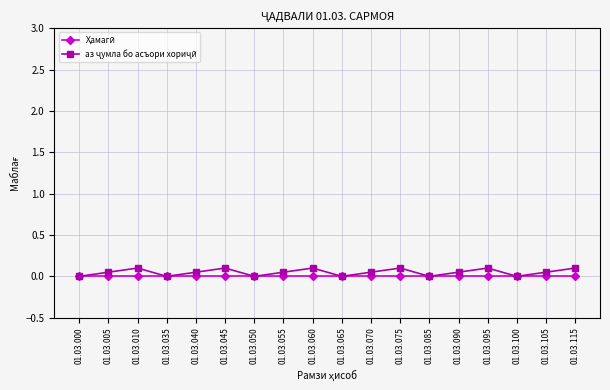

Does the chart display data point markers on the line(s)?

Yes